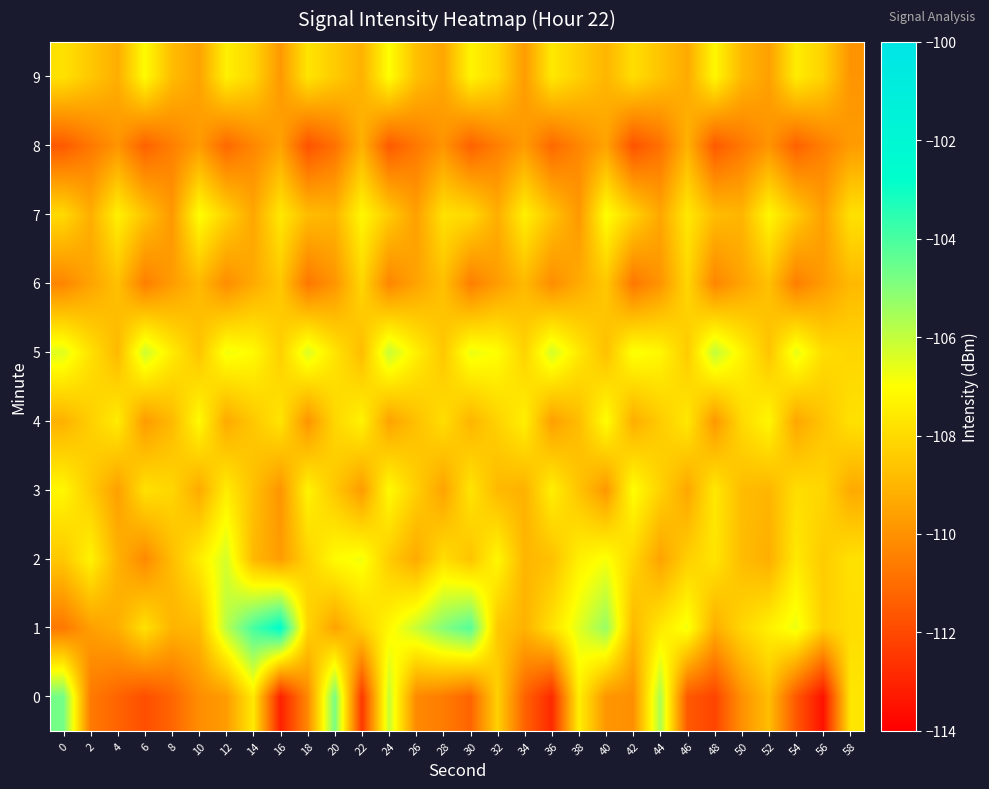

Which has a higher value, 42 or 36?

42